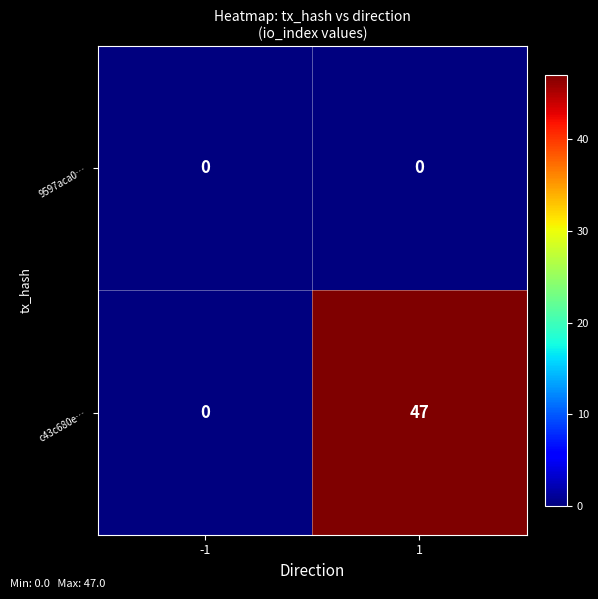

Which series has the largest total across all categories?

c43c680e…